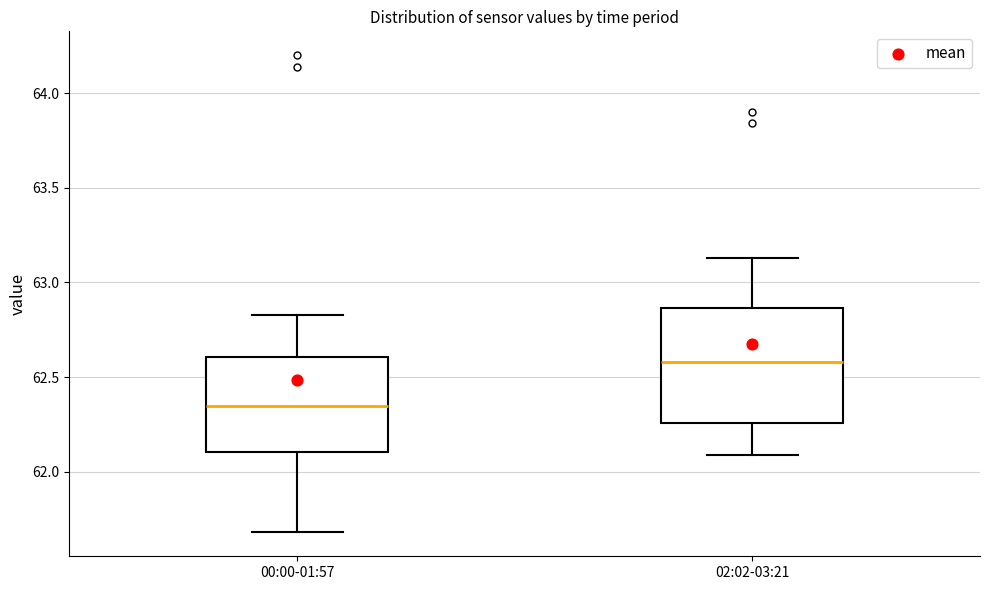

Reading left to right, transcribe this box plot: for each box, give where its median line is, the range the box spans, and where its two whiskers end, as read against the y-axis. The values are not printed on the chart, so give them approximately, as read against the axis.

00:00-01:57: median 62.35, box 62.10 to 62.60, whiskers 61.70 to 62.85
02:02-03:21: median 62.60, box 62.25 to 62.85, whiskers 62.10 to 63.15